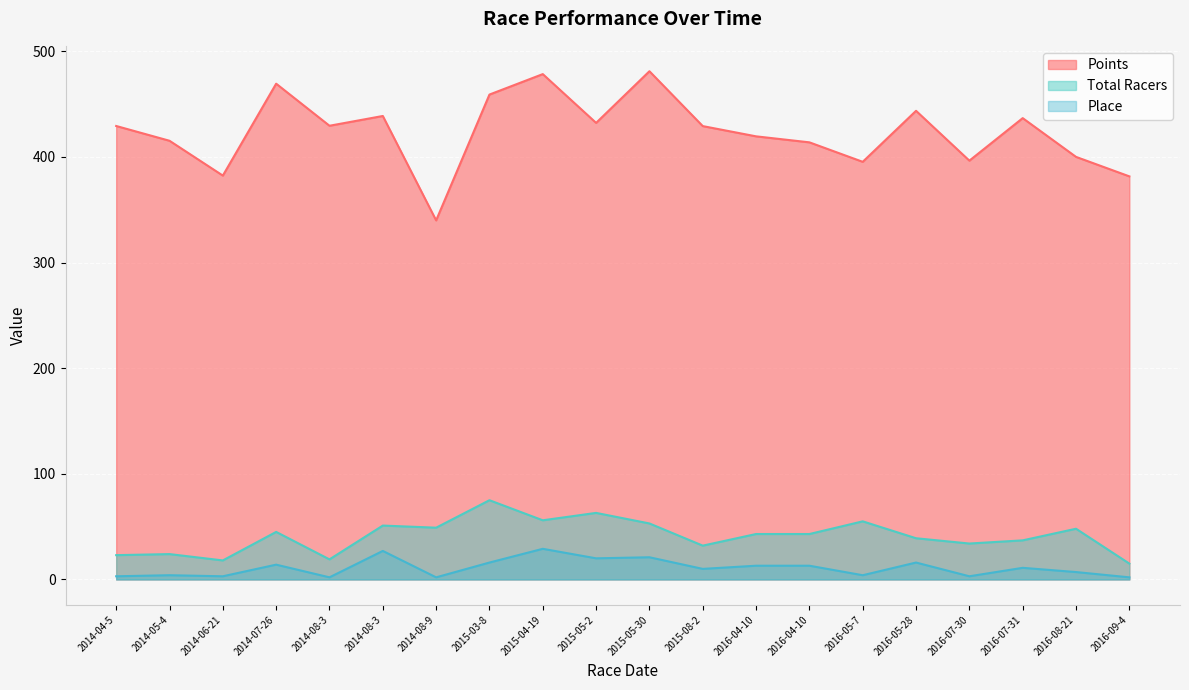

How many interior local valleys does the Points series have?

6